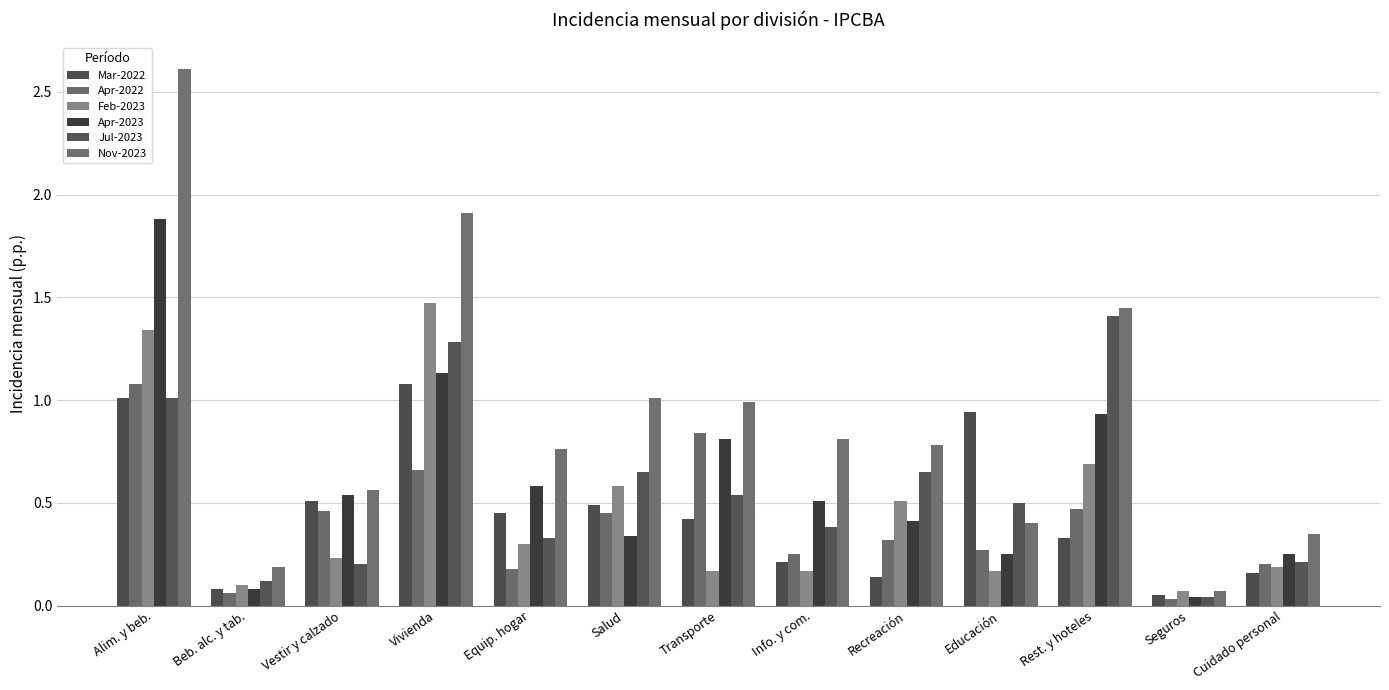

How many groups of bars are there?

13